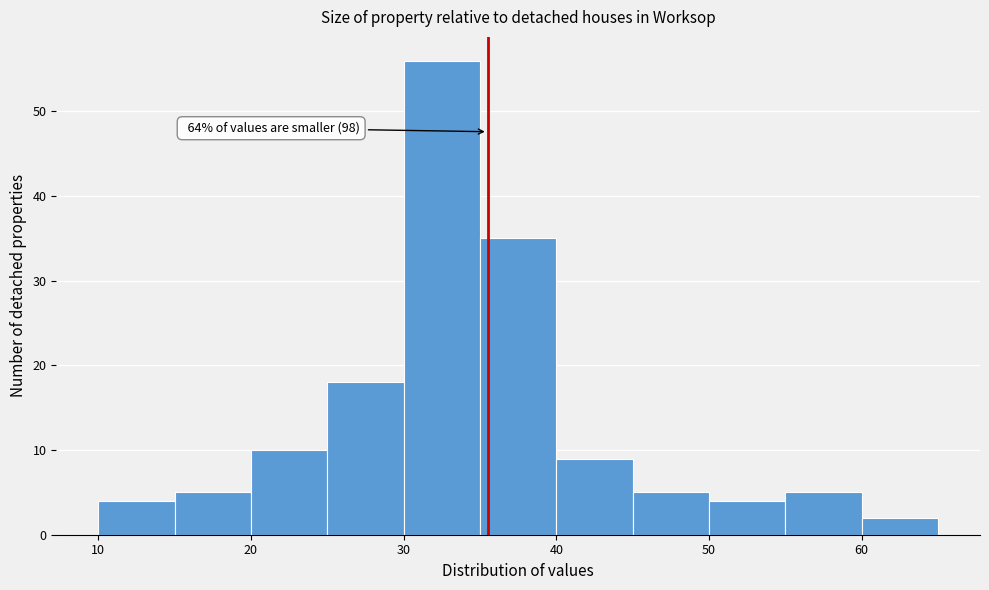

Which range on the x-axis has the tallest bar?

30 to 35